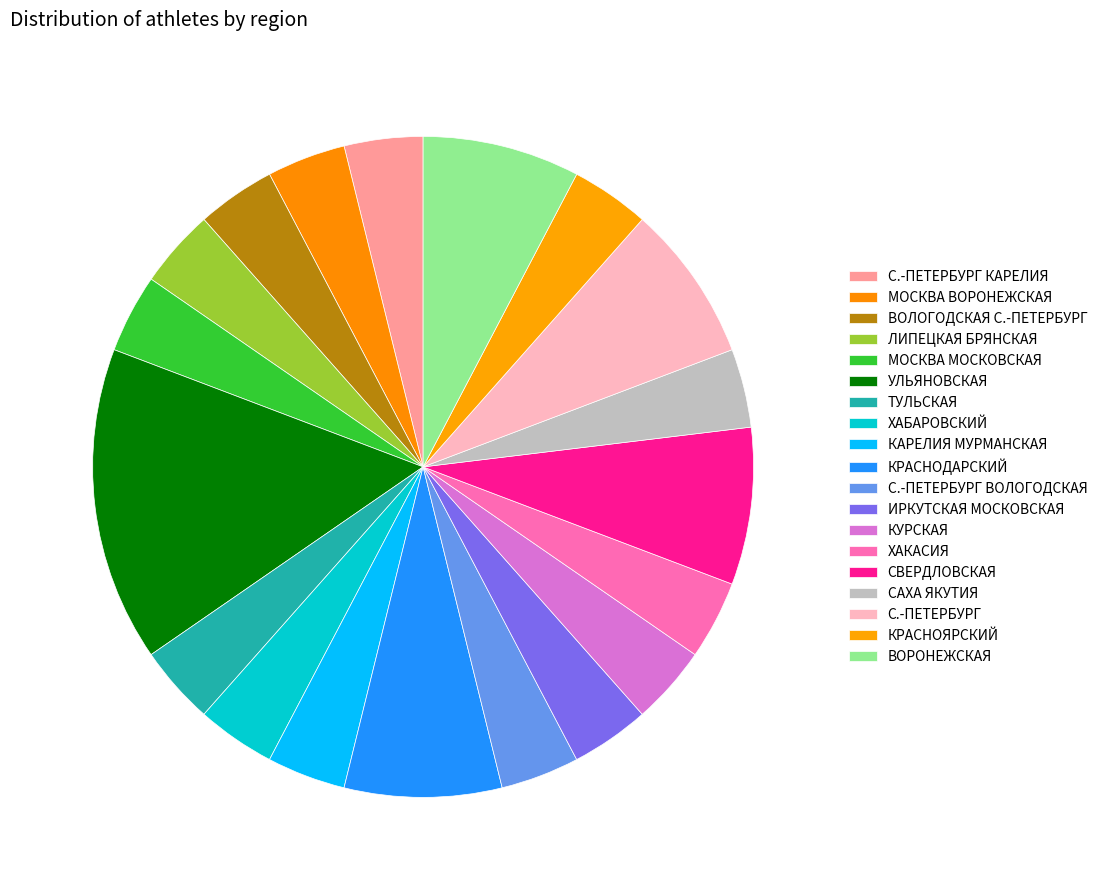

Does any single category account for the majority?

No